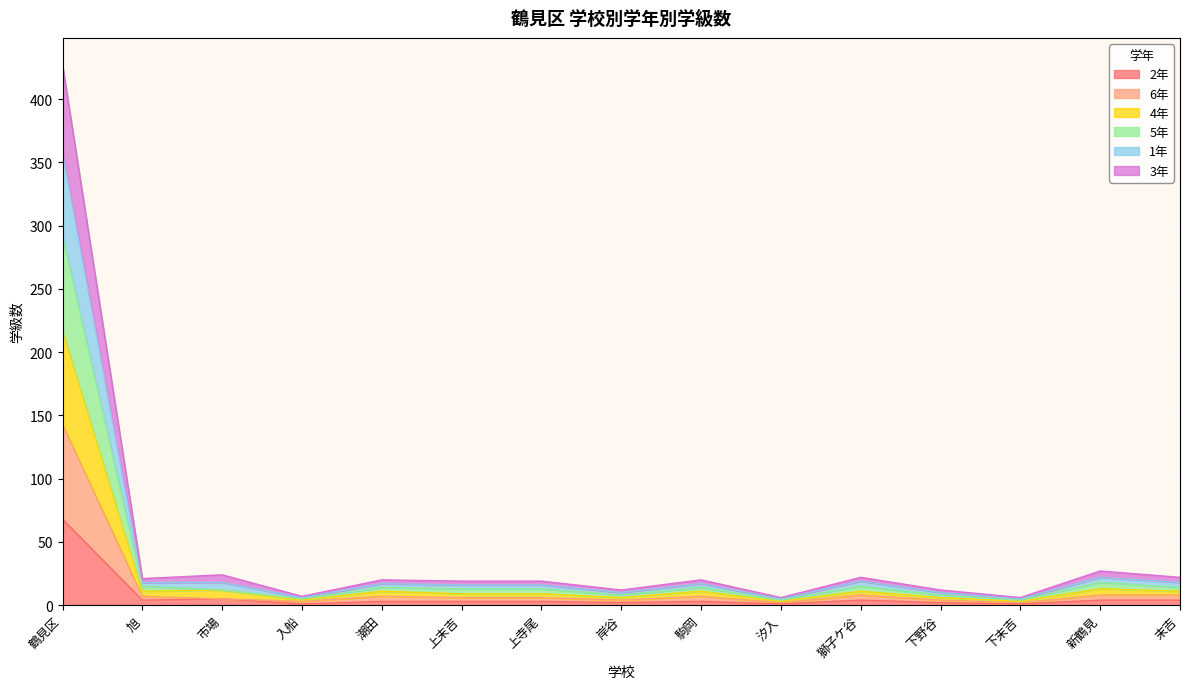

What is the total value across all series at 上末吉?

19